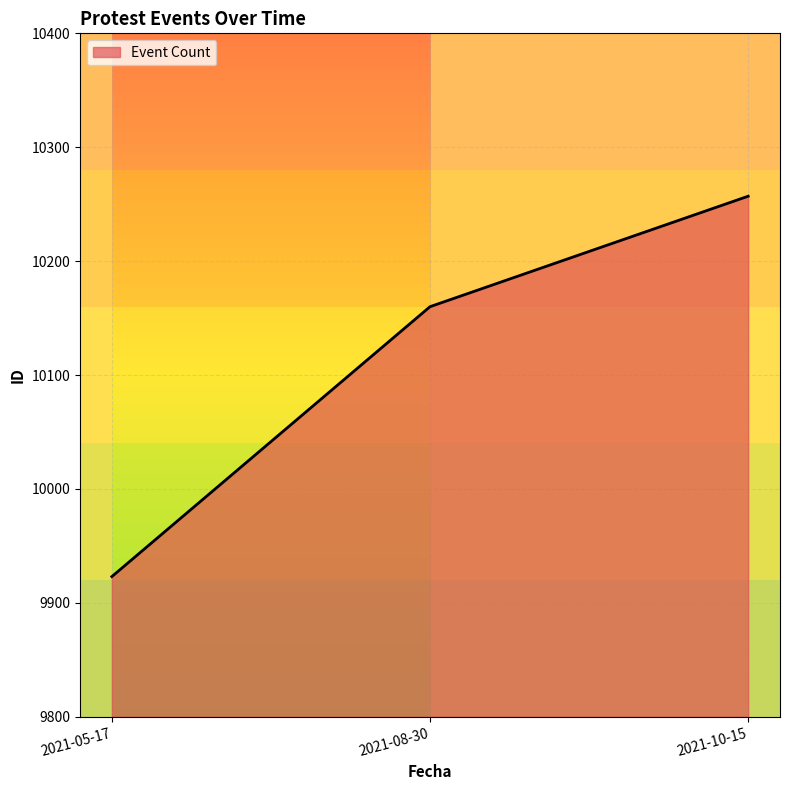

Reading right to left, transcribe all the data shown in this chart.

2021-10-15=10257	2021-08-30=10160	2021-05-17=9923